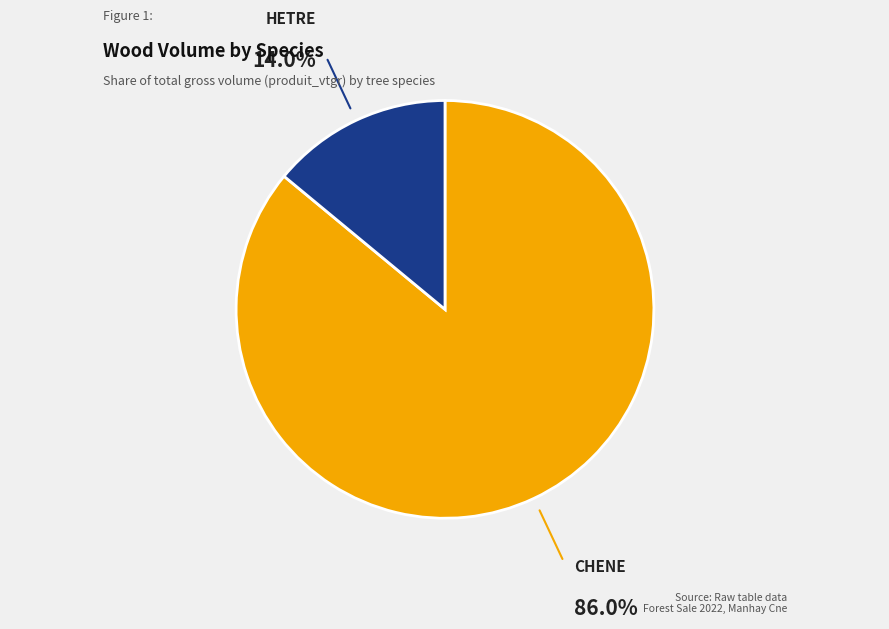

Between HETRE and CHENE, which is larger?

CHENE